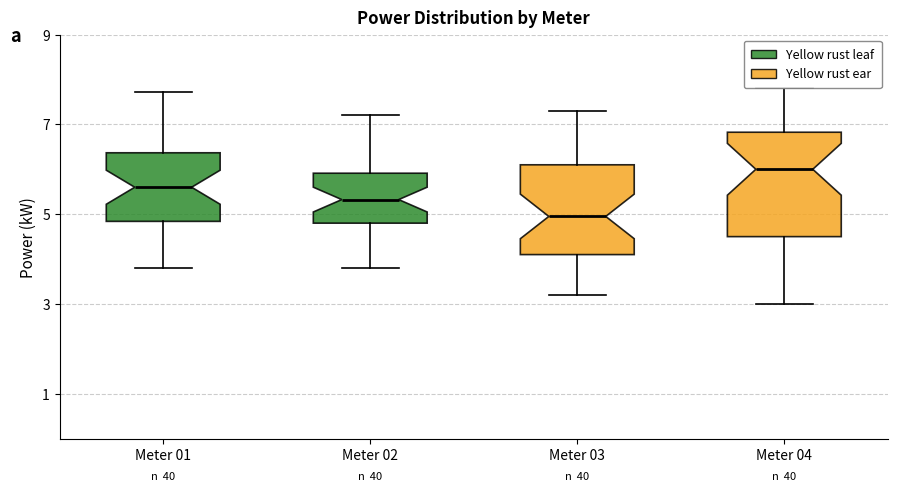

Reading left to right, read every box against the y-axis: the position of its median line, the range the box covers, and the ends of its whiskers. The values are not printed on the chart, so give them approximately, as read against the axis.

Meter 01: median 5.6, box 4.8 to 6.4, whiskers 3.8 to 7.8
Meter 02: median 5.4, box 4.8 to 6.0, whiskers 3.8 to 7.2
Meter 03: median 5.0, box 4.2 to 6.2, whiskers 3.2 to 7.4
Meter 04: median 6.0, box 4.6 to 6.8, whiskers 3.0 to 7.8